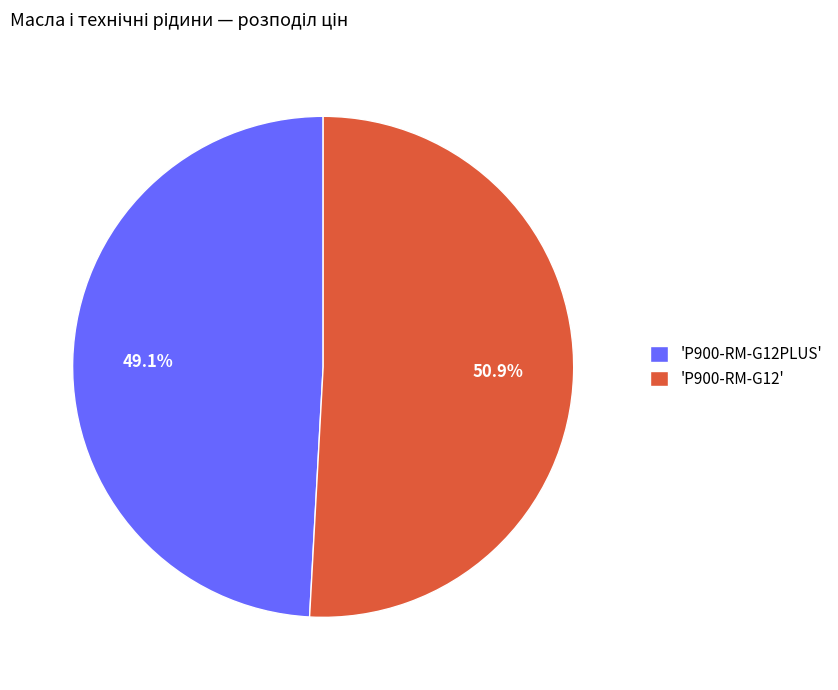

Is the sum of 'P900-RM-G12PLUS' and 'P900-RM-G12' greater than half?

Yes